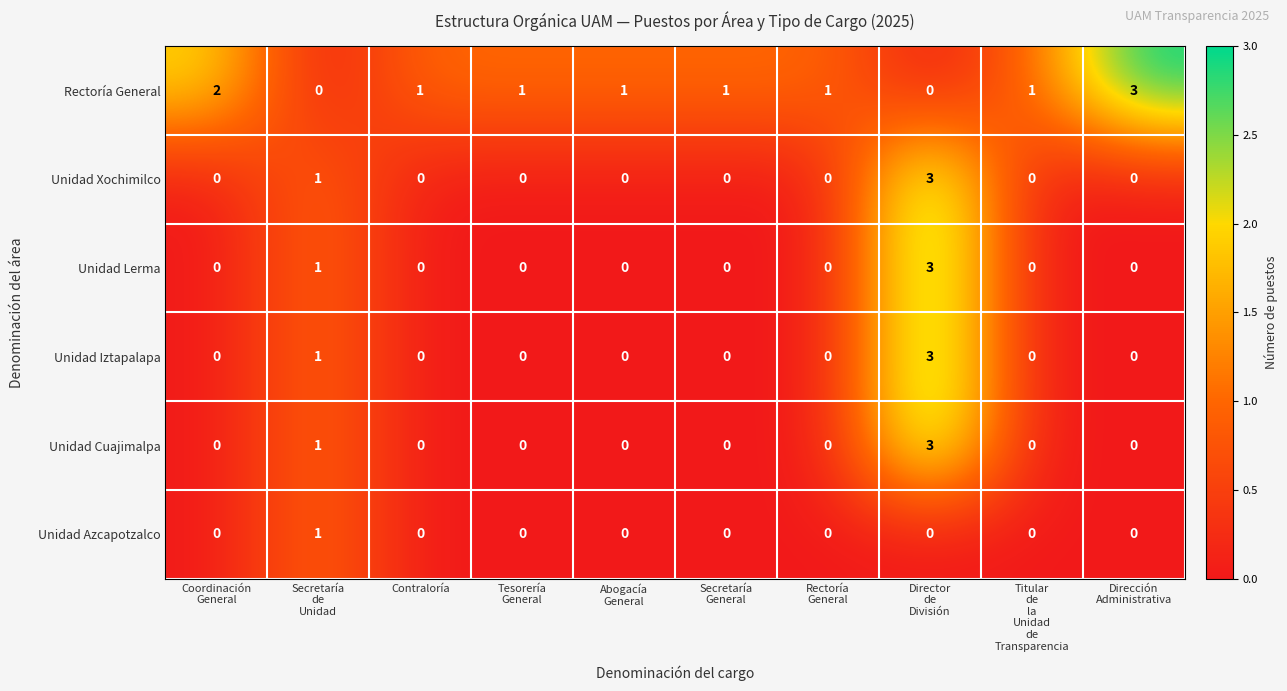

Count the Unidad Xochimilco values in the range 0 to 1.

9